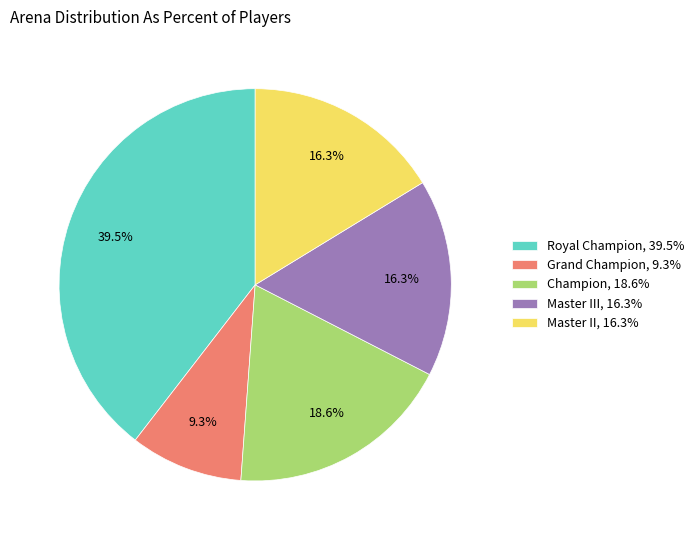

Which has a higher value, Grand Champion, 9.3% or Royal Champion, 39.5%?

Royal Champion, 39.5%